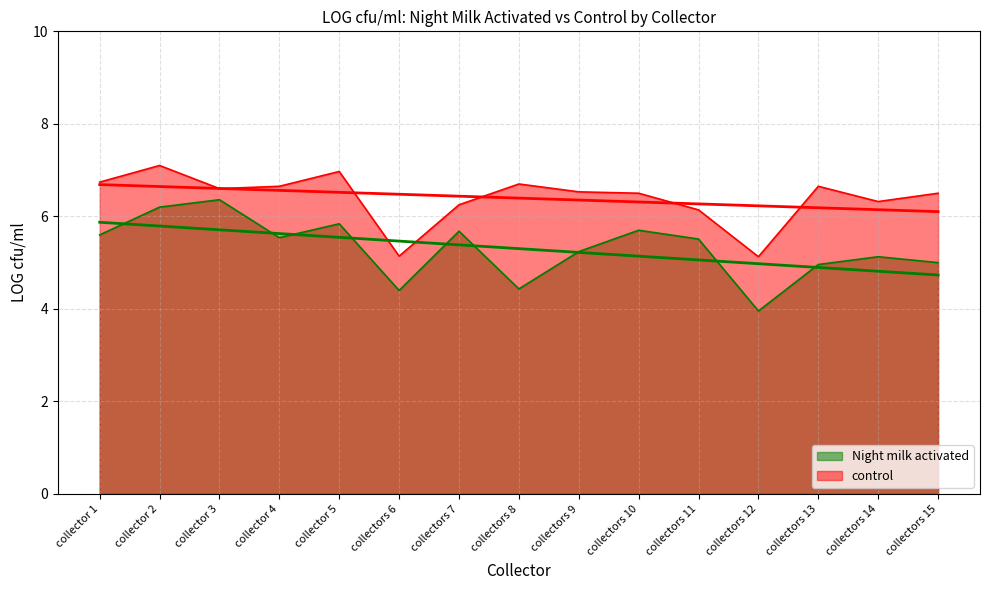

True or false: Night milk activated has a value of 8.9 at collector 2.

False